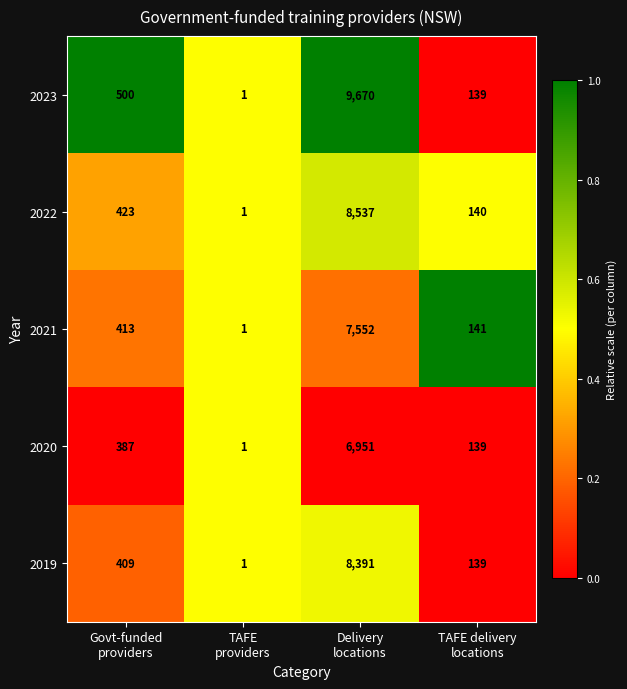

Which series has the largest total across all categories?

2023